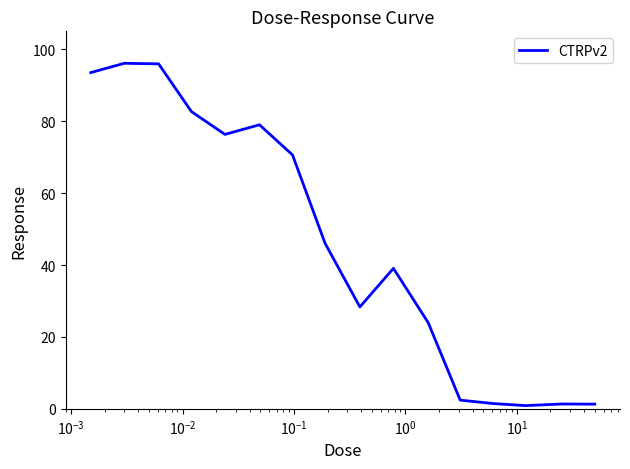

What is the maximum value shown in the chart?

96.1